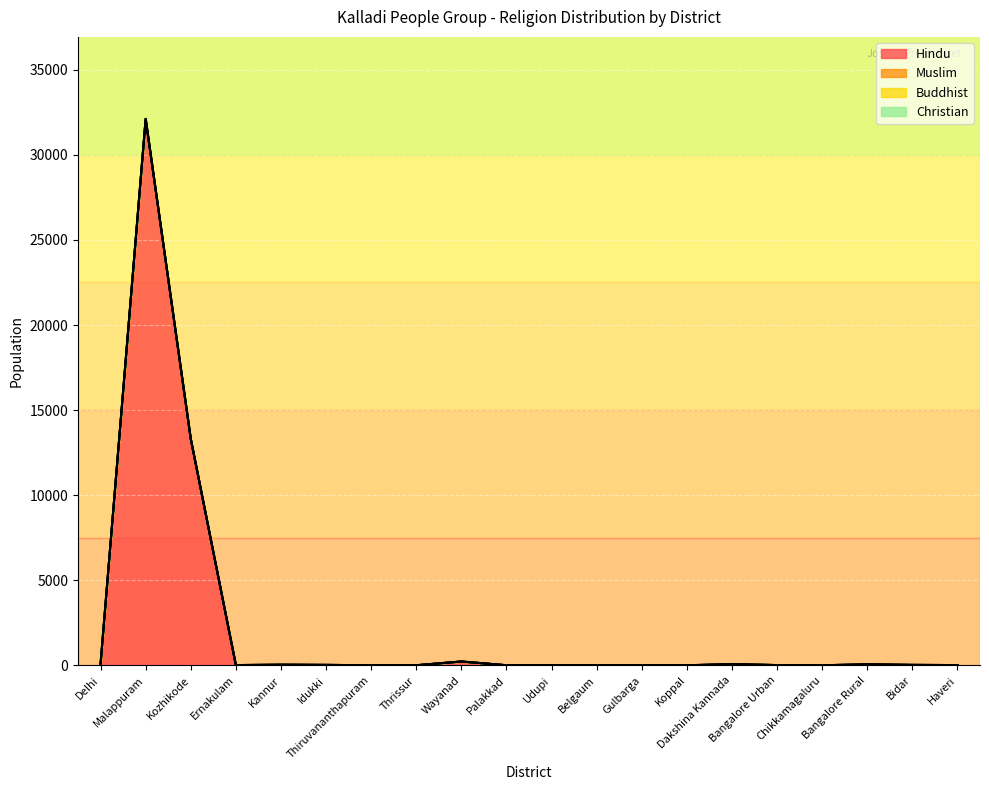

What is the label of the 17th point from the left?

Chikkamagaluru